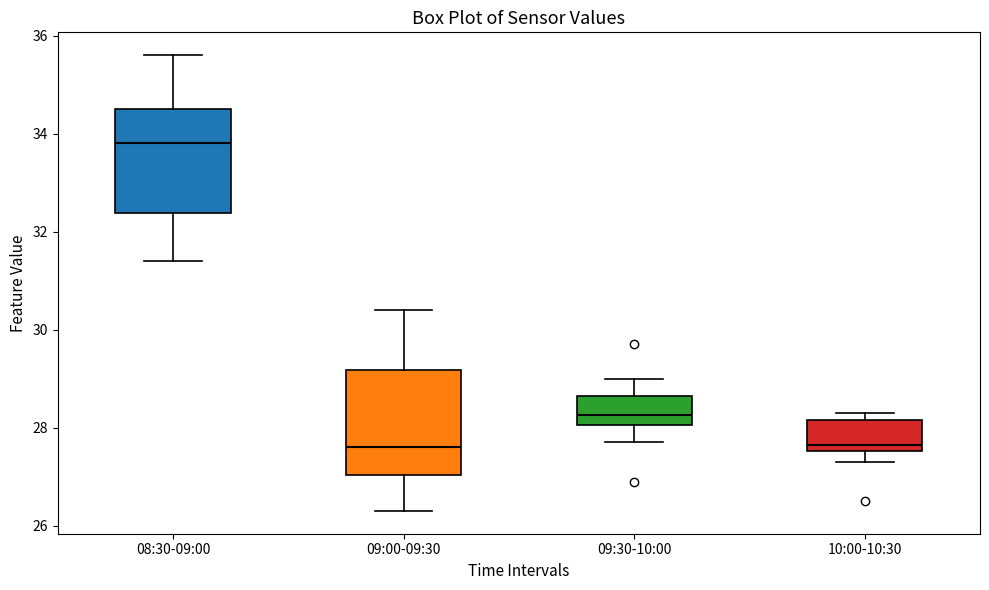

Reading left to right, transcribe this box plot: for each box, give where its median line is, the range the box spans, and where its two whiskers end, as read against the y-axis. The values are not printed on the chart, so give them approximately, as read against the axis.

08:30-09:00: median 33.8, box 32.4 to 34.6, whiskers 31.4 to 35.6
09:00-09:30: median 27.6, box 27.0 to 29.2, whiskers 26.4 to 30.4
09:30-10:00: median 28.2, box 28.0 to 28.6, whiskers 27.8 to 29.0
10:00-10:30: median 27.6 (just above the box's lower edge), box 27.6 to 28.2, whiskers 27.4 to 28.4